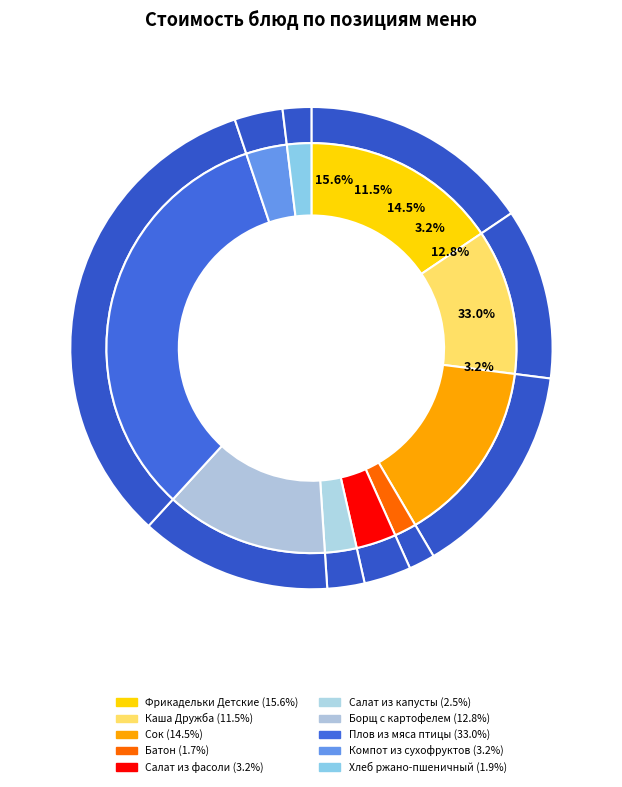

Between Борщ с картофелем and Хлеб ржано-пшеничный, which is larger?

Борщ с картофелем